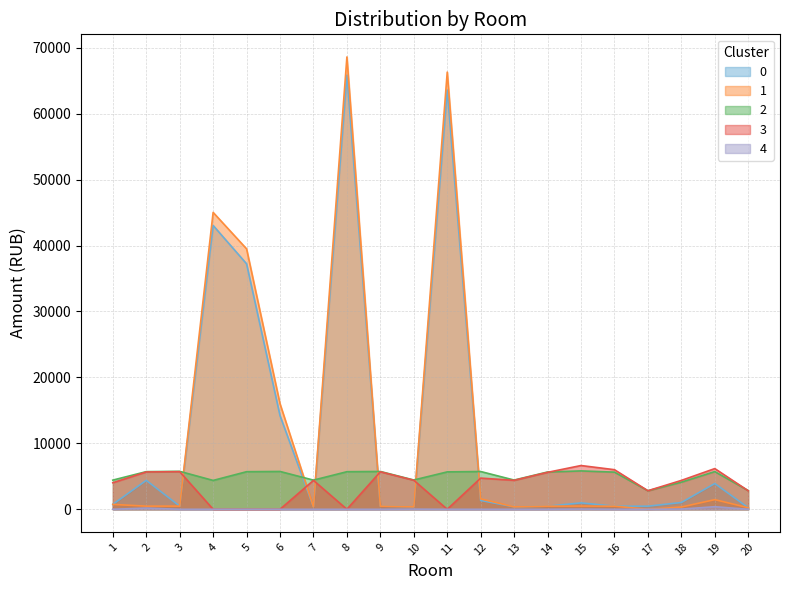

Where does the 0 series first go above 969?

2